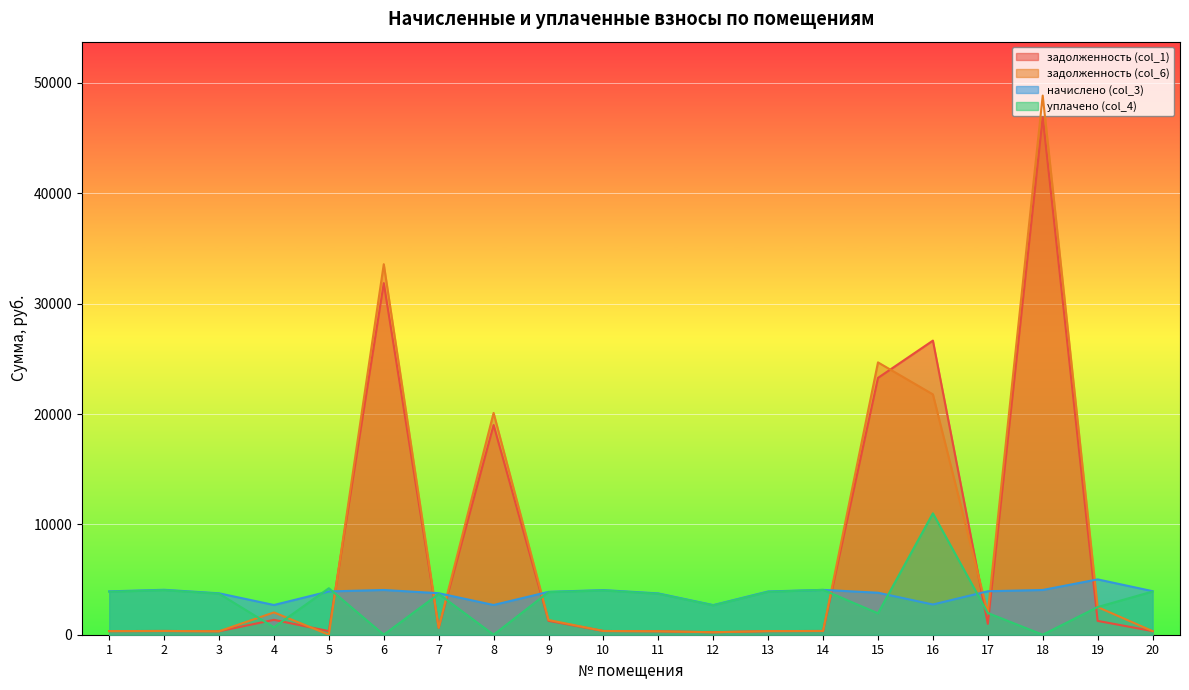

What is the sum of all задолженность (col_1) values?

156326.7